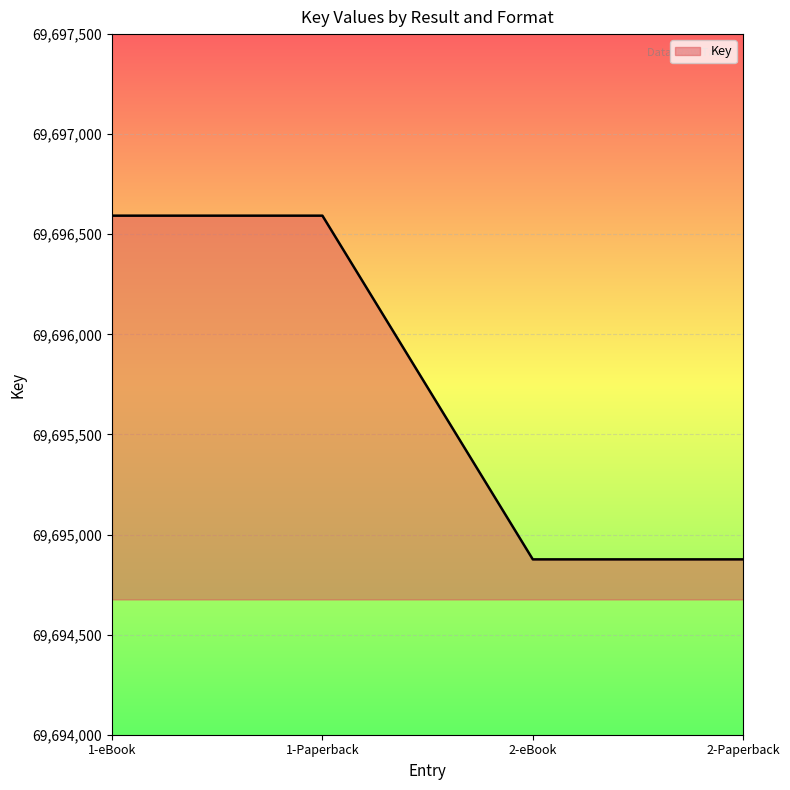

What position from the left is 1-eBook?

1